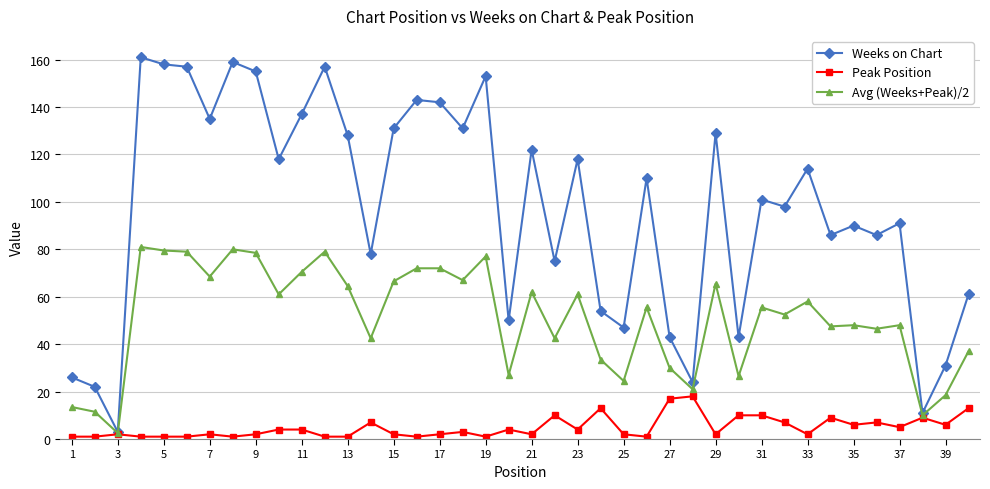

Which series has the largest range (max minus min)?

Weeks on Chart